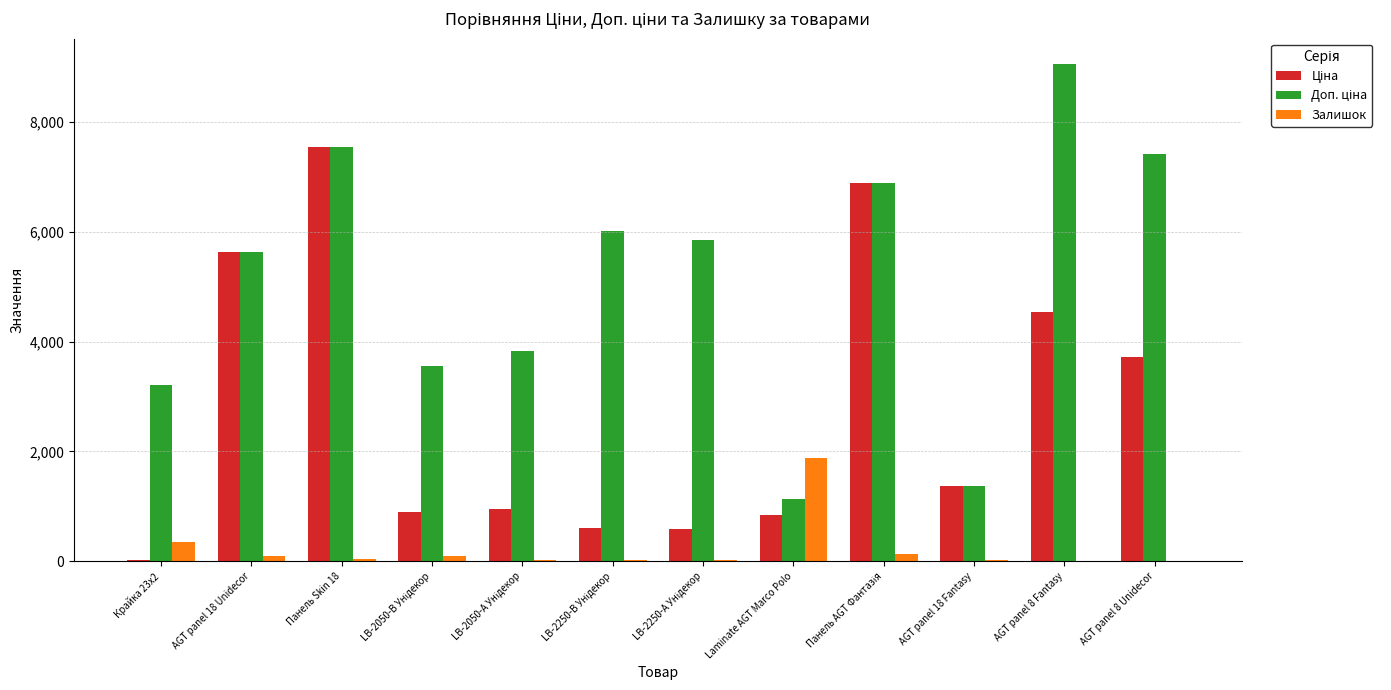

At which label does Залишок reach its peak?

Laminate AGT Marco Polo